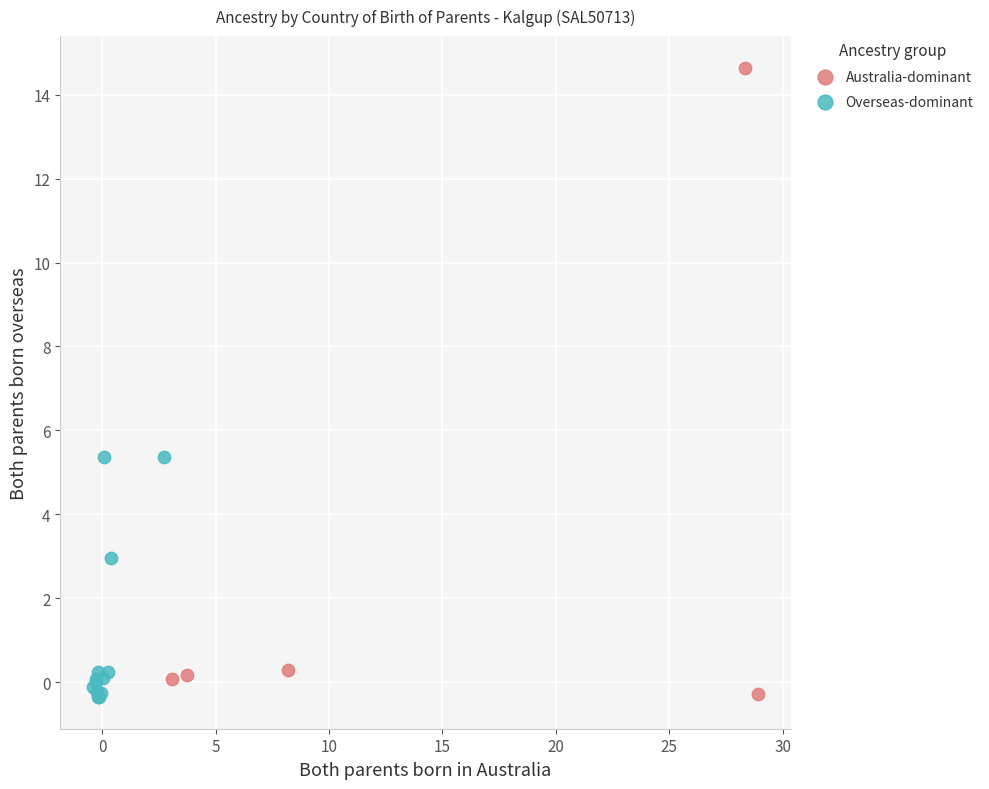

Which series has the largest Y range (max minus min)?

Australia-dominant